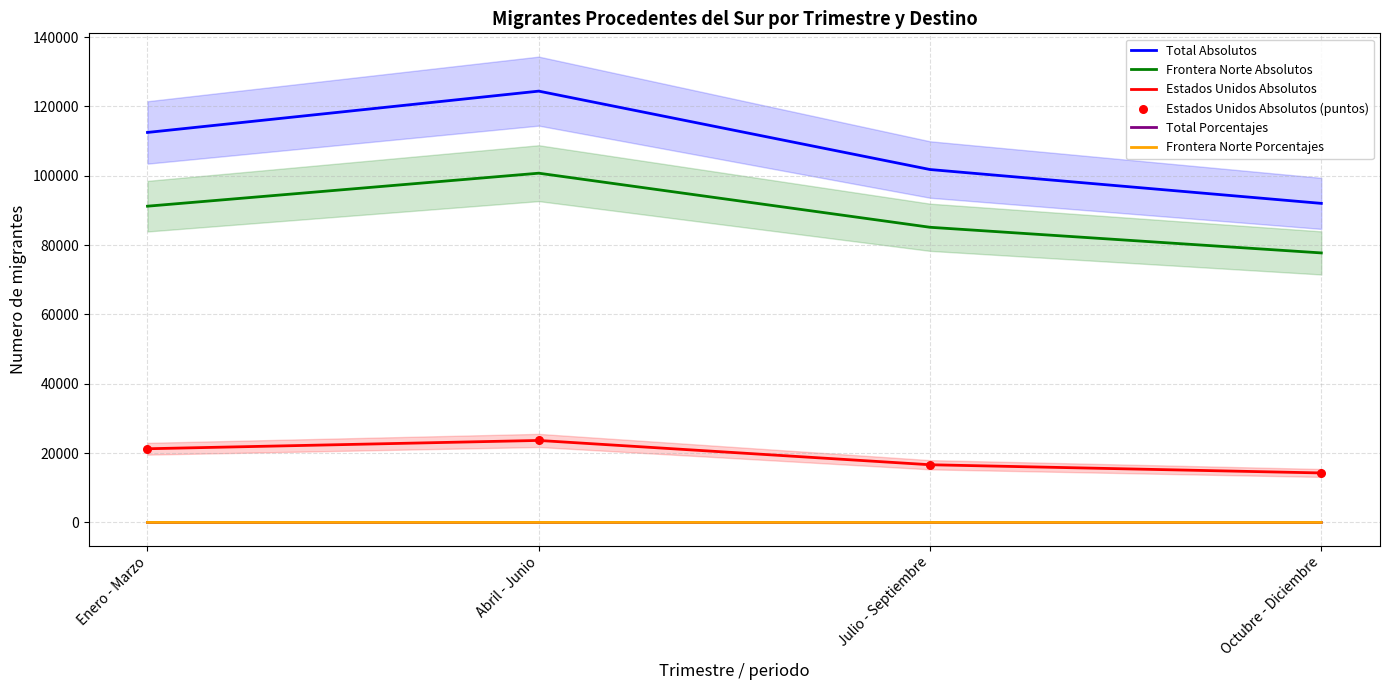

Which series has the largest Y range (max minus min)?

Total Absolutos